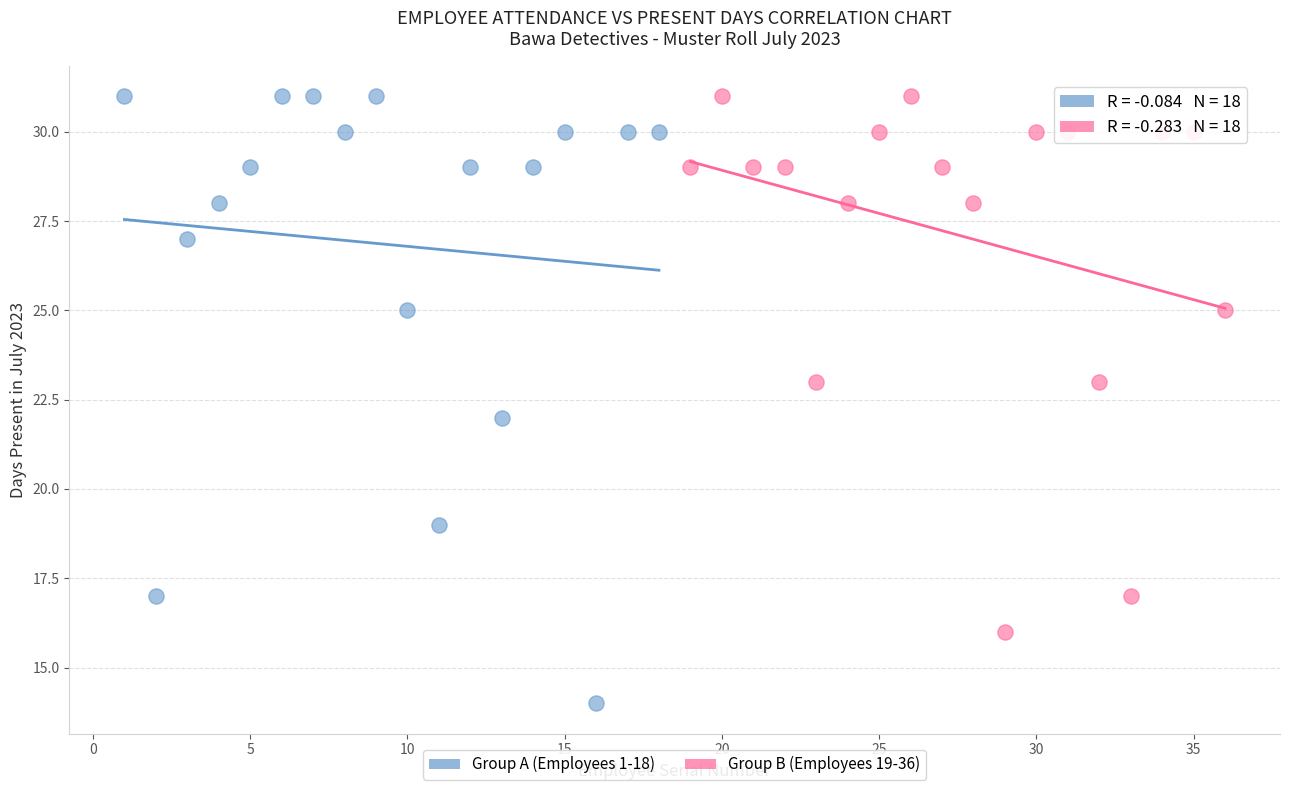

What are all the series names shown in the legend?

Group A (Employees 1-18), Group B (Employees 19-36)